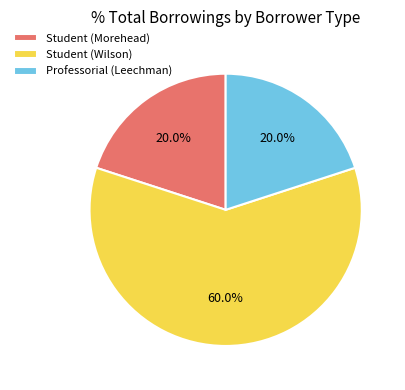

Which slice is the largest?

Student (Wilson)